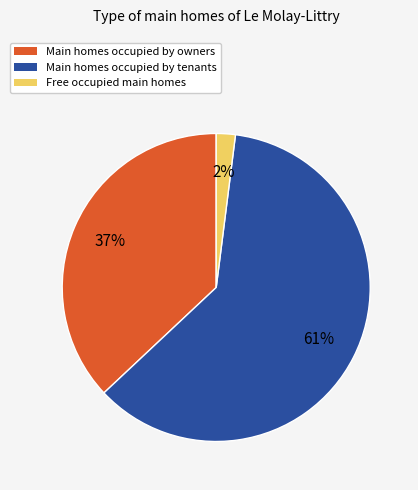

Is there any slice that represents more than half of the pie?

Yes